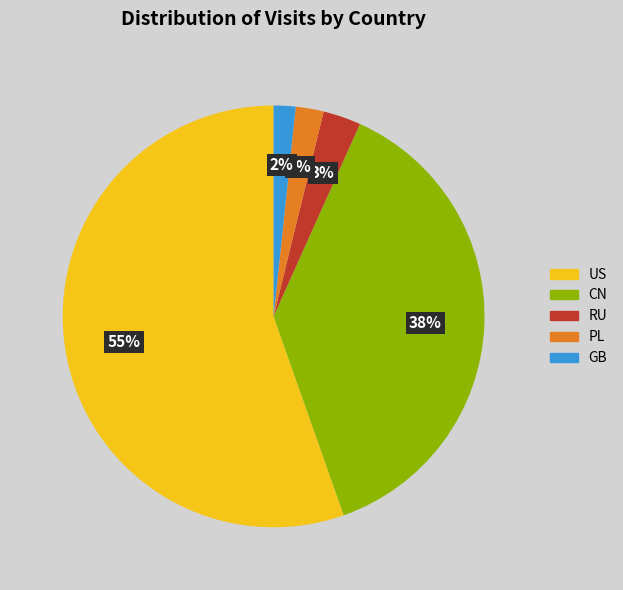

True or false: RU accounts for 9% of the total.

False